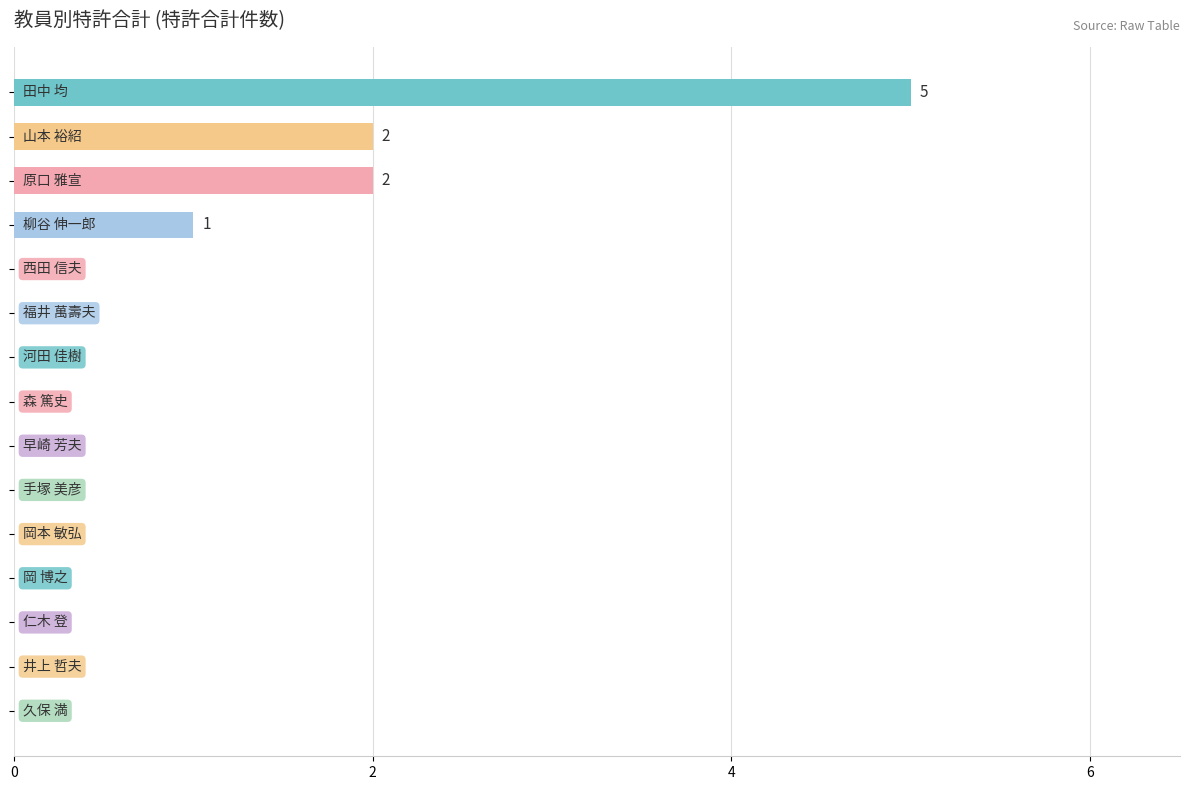

What is the greatest value displayed?

5